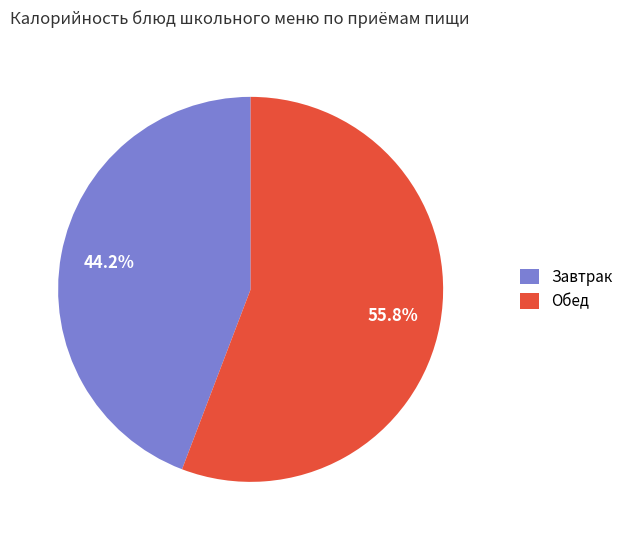

Count the number of slices in the pie.

2